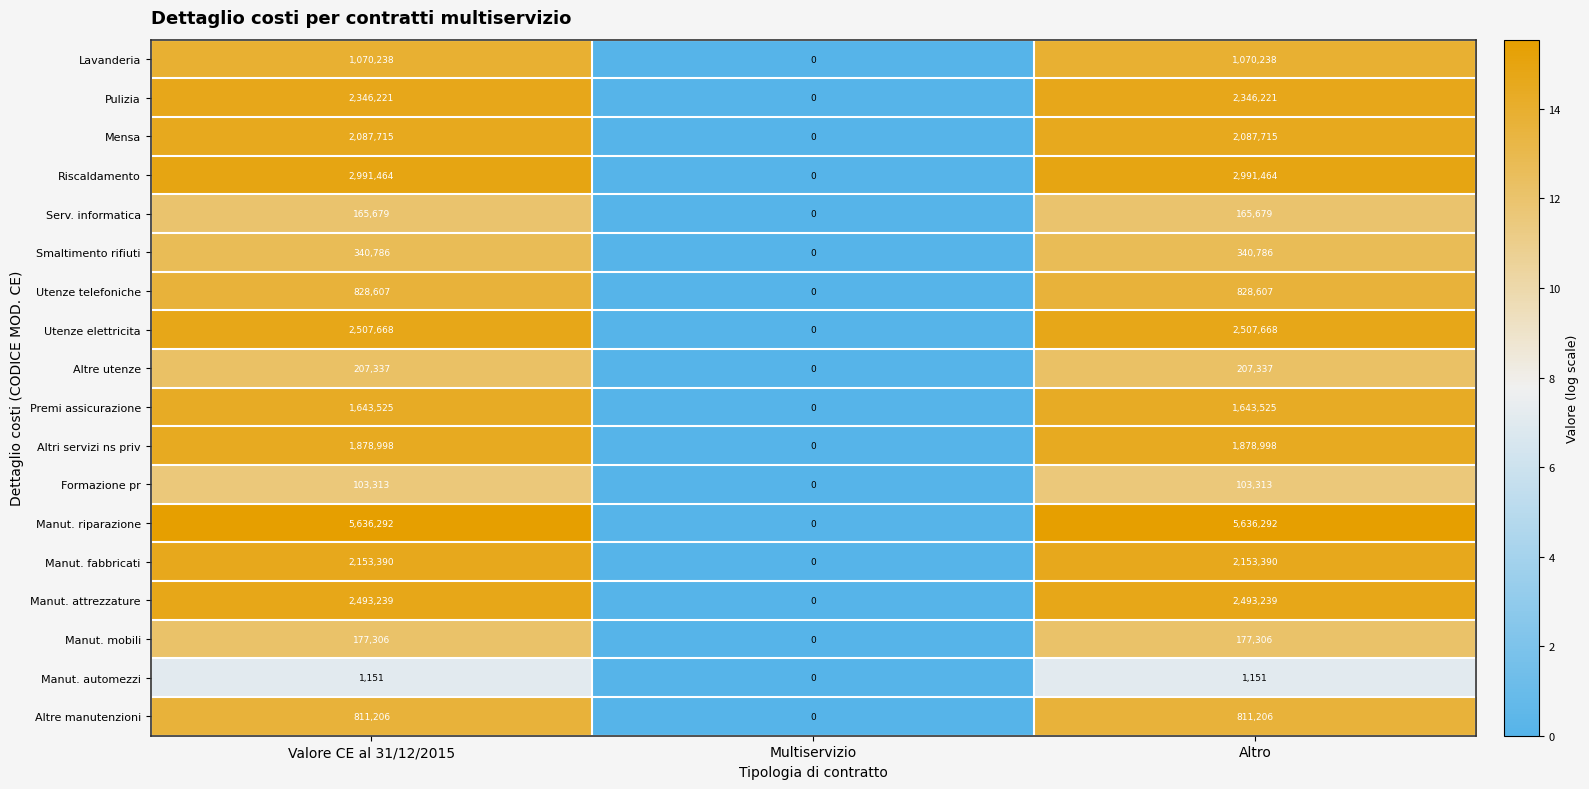

What is the difference between the Mensa values at Multiservizio and Altro?

2087715